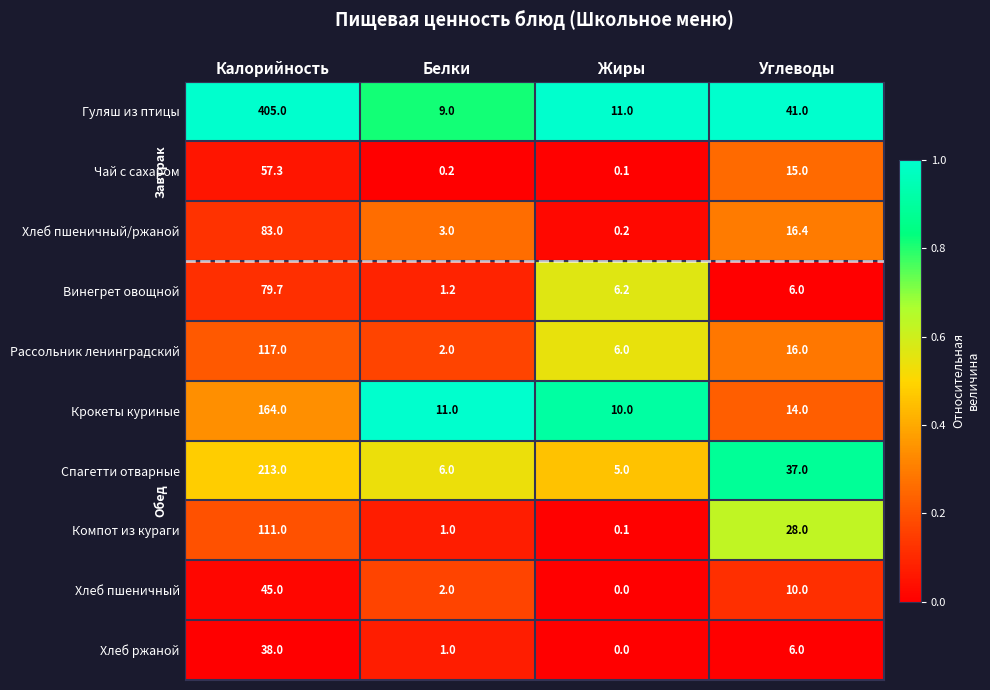

At which category is the sum across all series the highest?

Калорийность